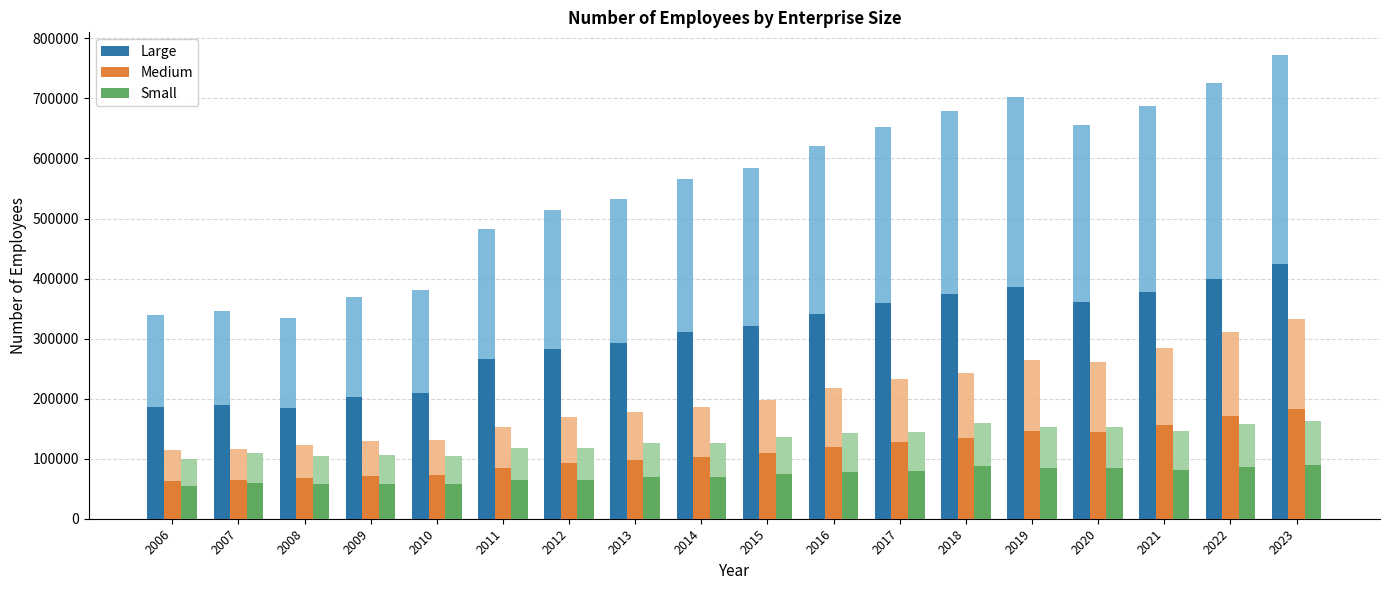

What is the minimum value for Medium?

62851.8